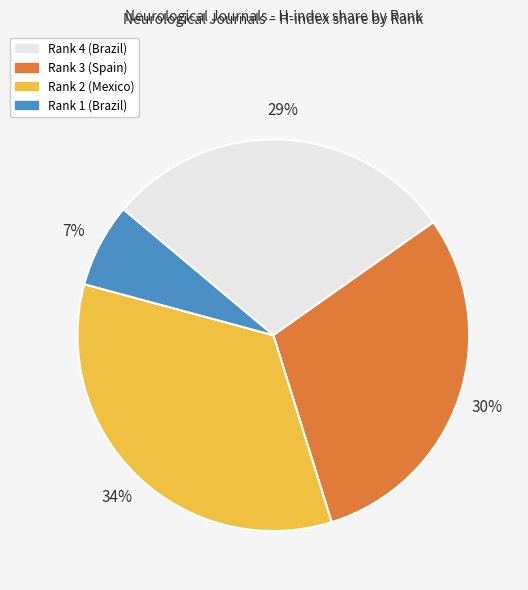

Is the sum of Rank 3 (Spain) and Rank 1 (Brazil) greater than half?

No